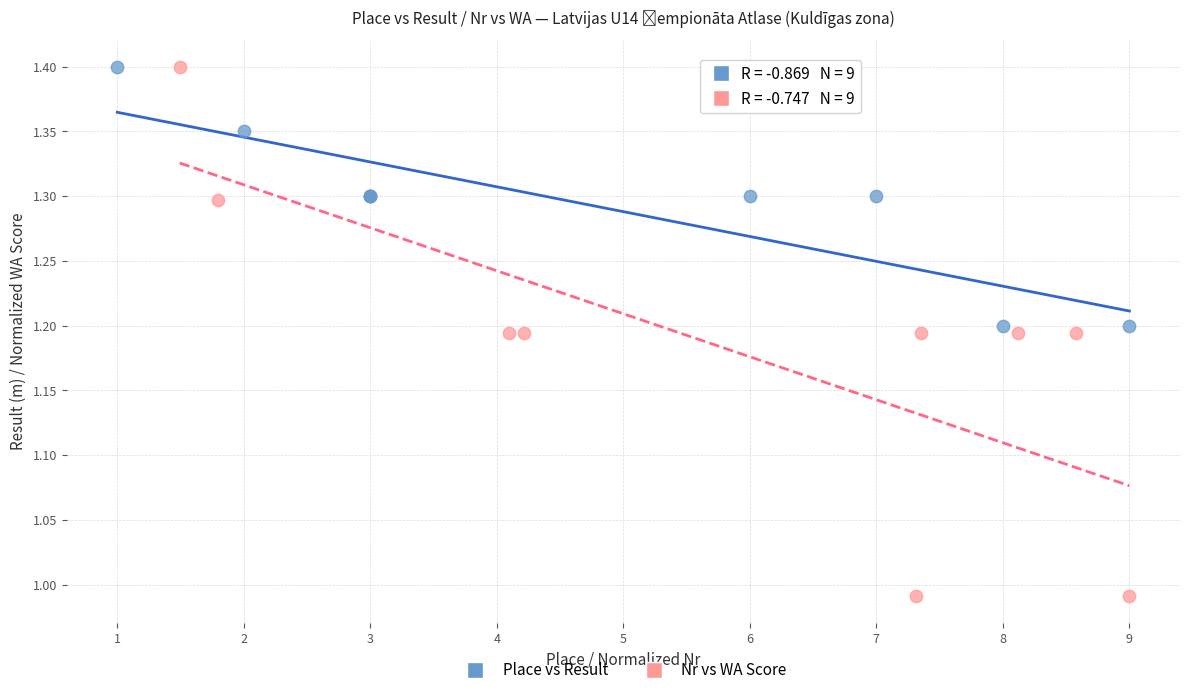

What are all the series names shown in the legend?

Place vs Result, Nr vs WA Score